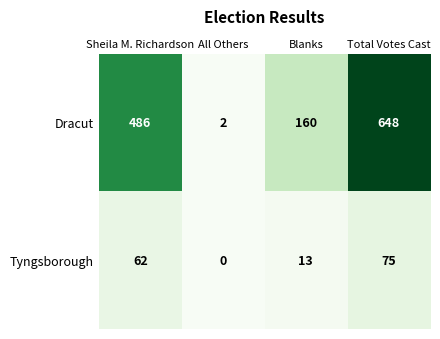

What is the difference between the second highest and minimum values in the Tyngsborough series?

62